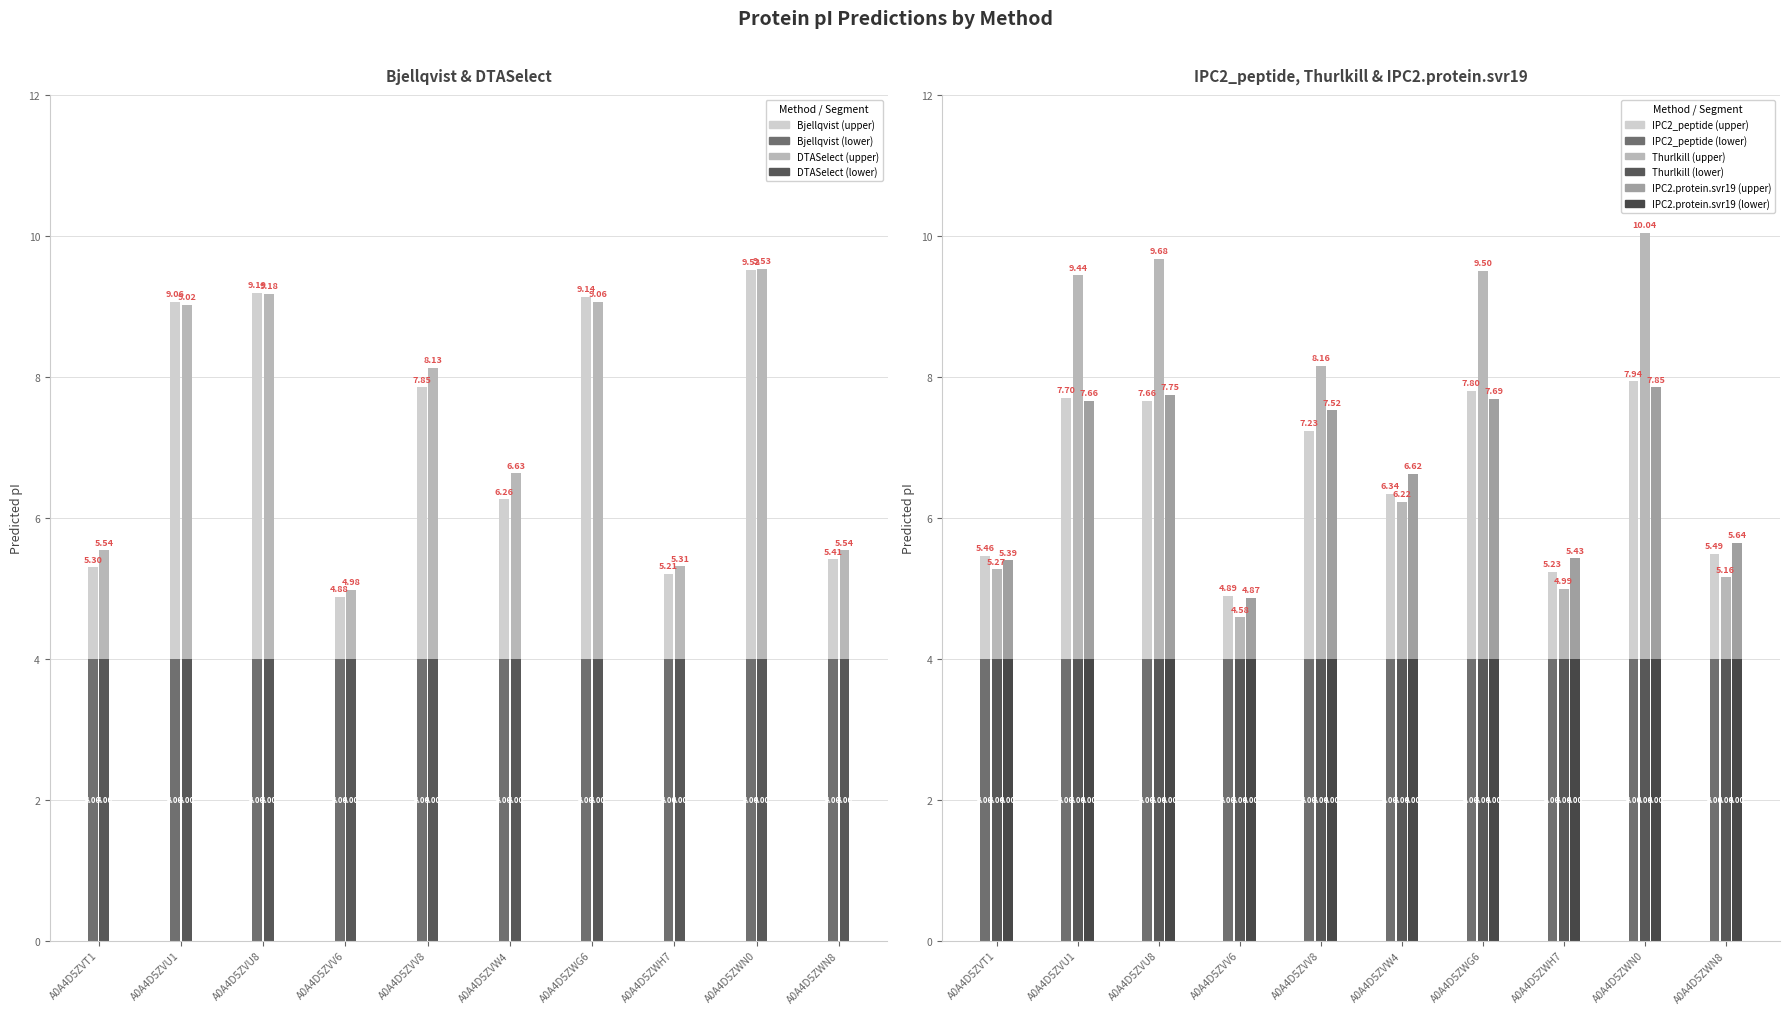

Which series changed the most between A0A4D5ZVT1 and A0A4D5ZWH7?

Thurlkill